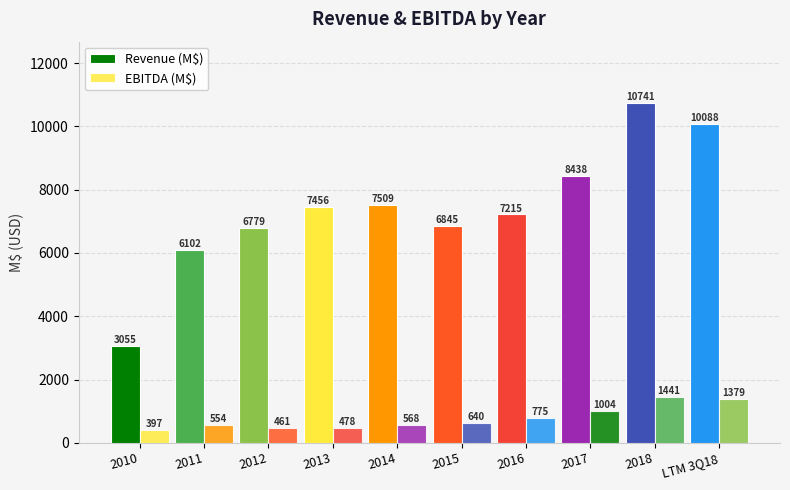

How many bars are there in total?

20